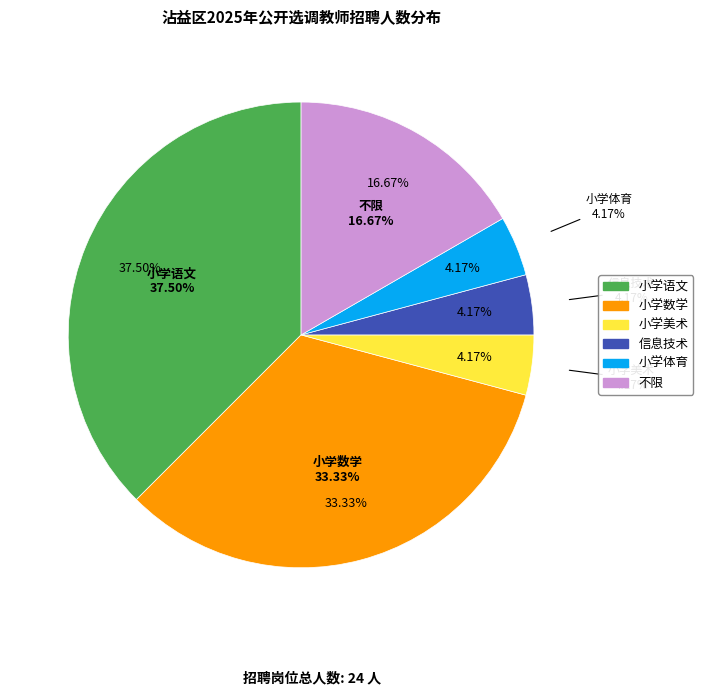

To the nearest percent, what is the combined percentage of 小学数学 and 信息技术?

38%